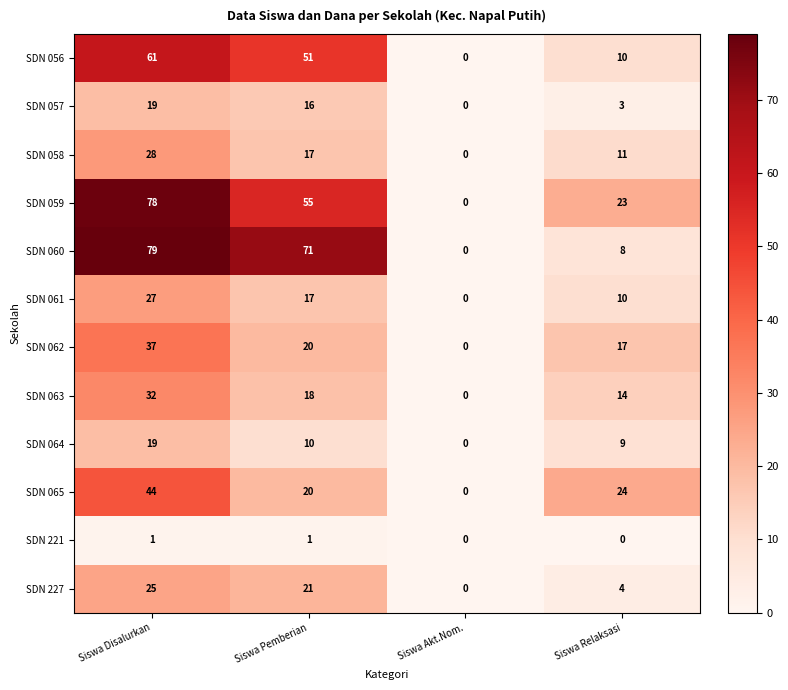

What value does the SDN 057 series have at Siswa Disalurkan, to the nearest 5?

20